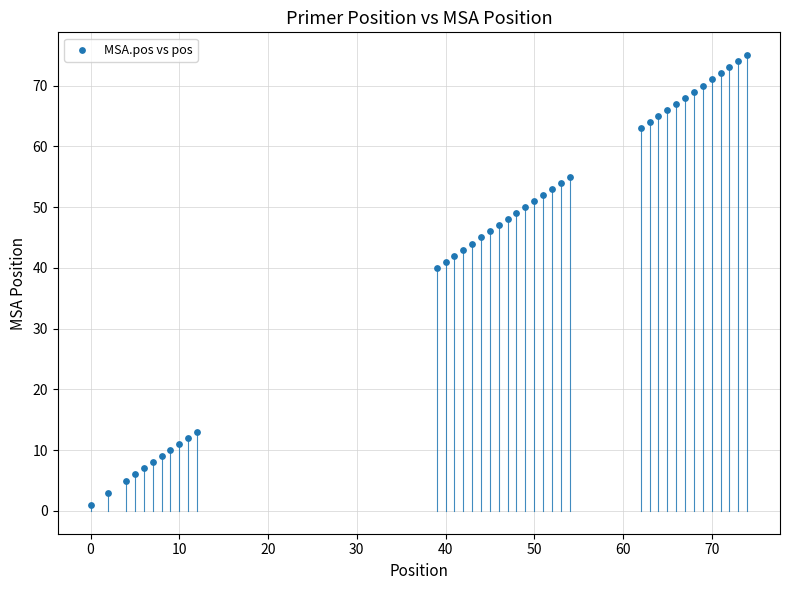

What Y value in the scatter plot is closest to 38?

40